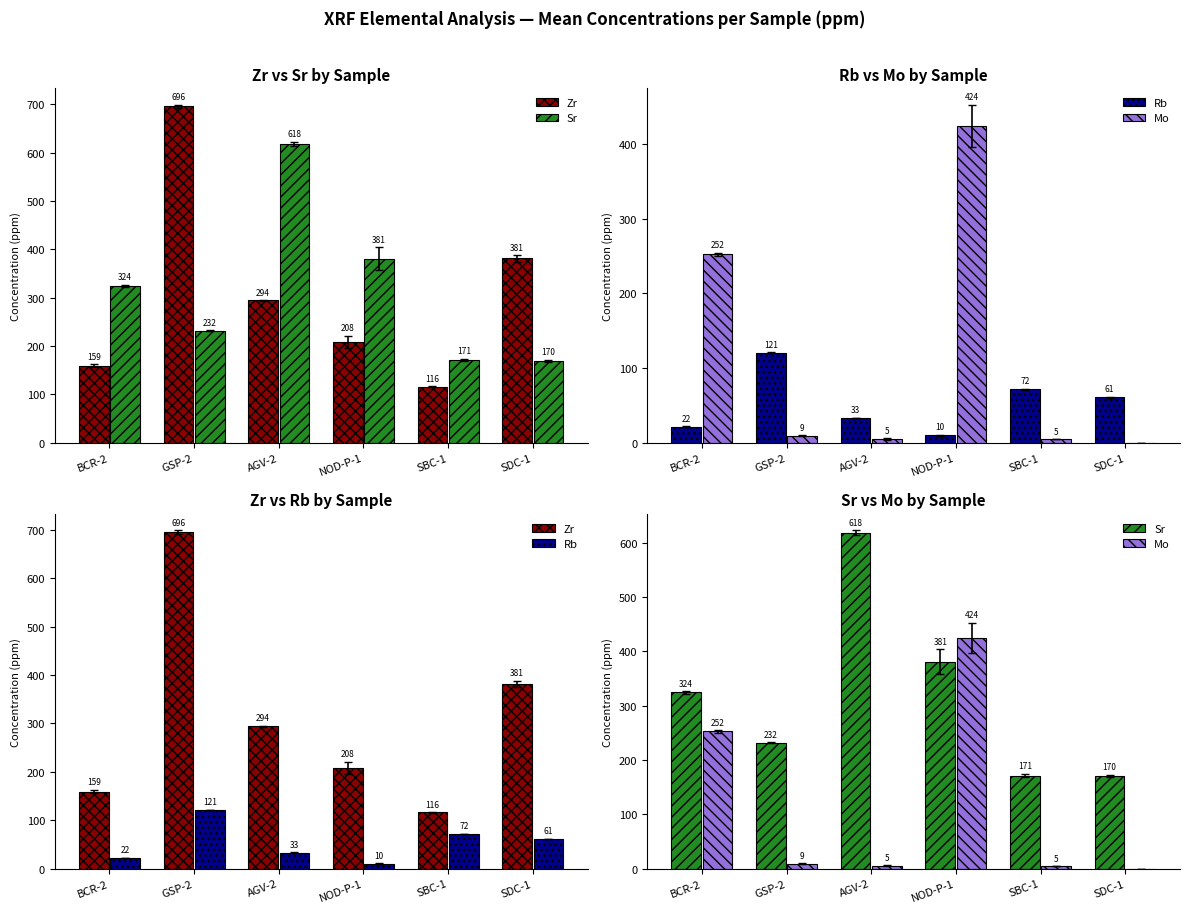

What are all the series names shown in the legend?

Zr, Sr, Rb, Mo